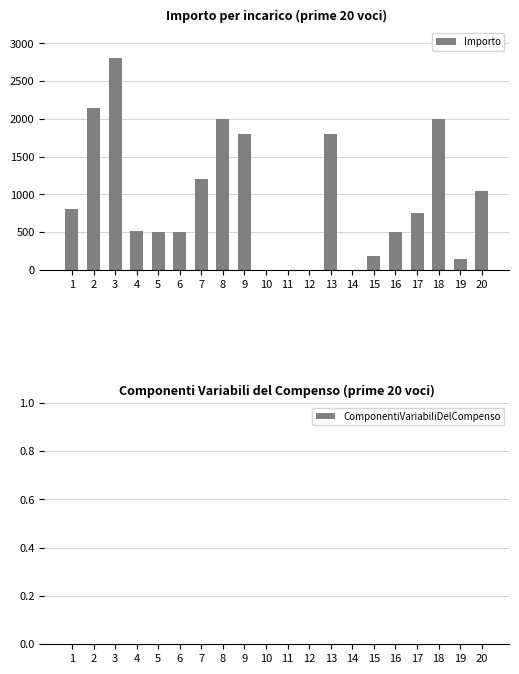

The value at 1 is 521.5. True or false?

False